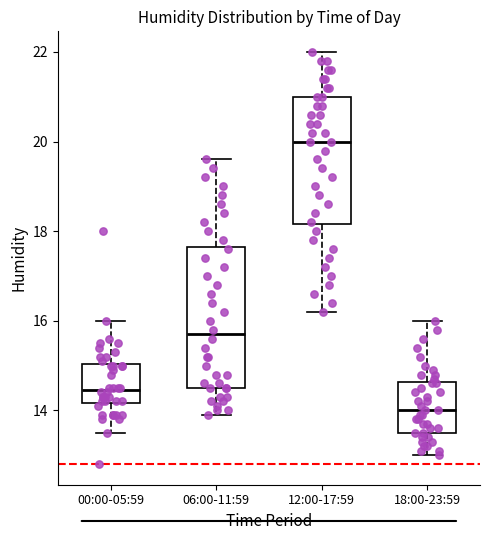

Where is the lower edge of the box for 06:00-11:59 on the y-axis? The values are not printed on the chart, so give them approximately, as read against the axis.

14.6